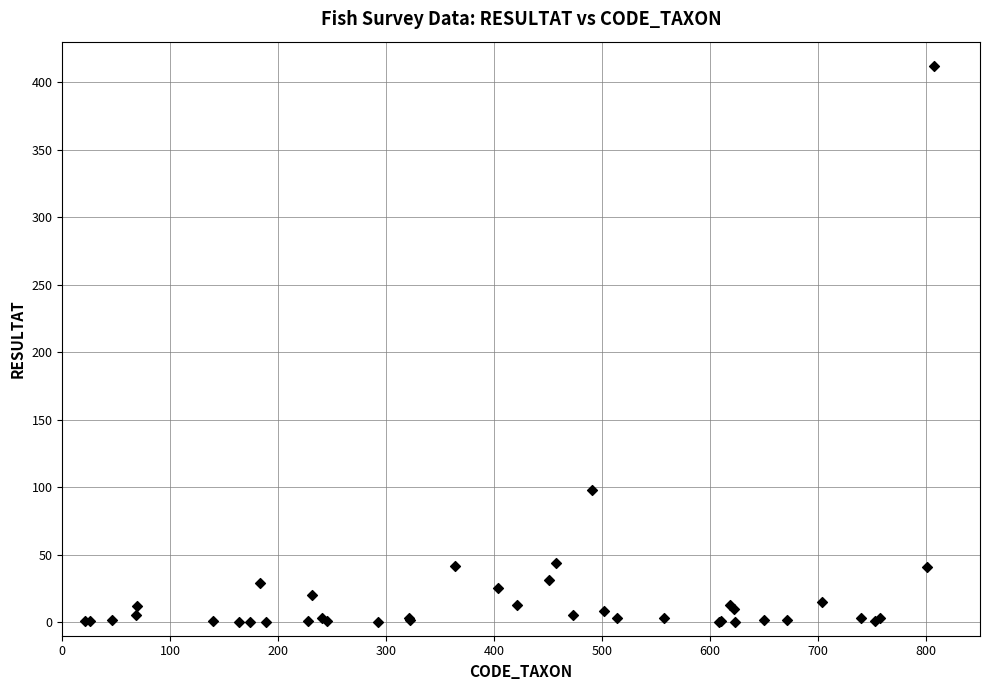

What Y value in the scatter plot is closest to 206?

98